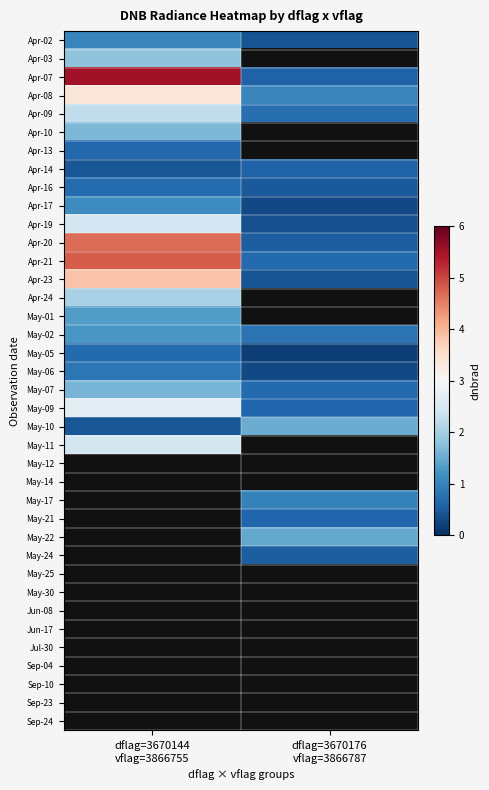

True or false: Apr-09 has a value of 3.6 at dflag=3670144 vflag=3866755.

False